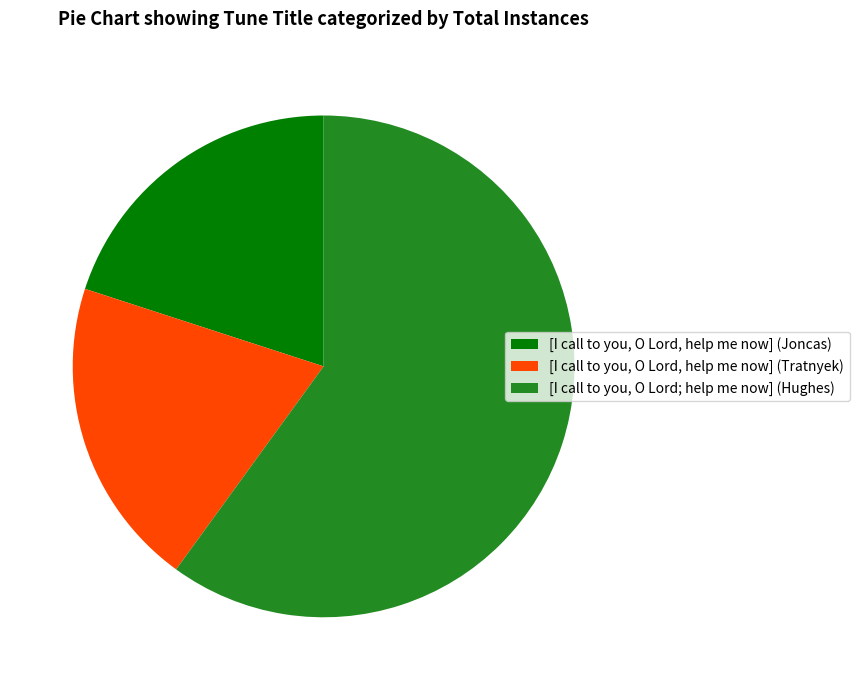

How many segments does this pie chart have?

3